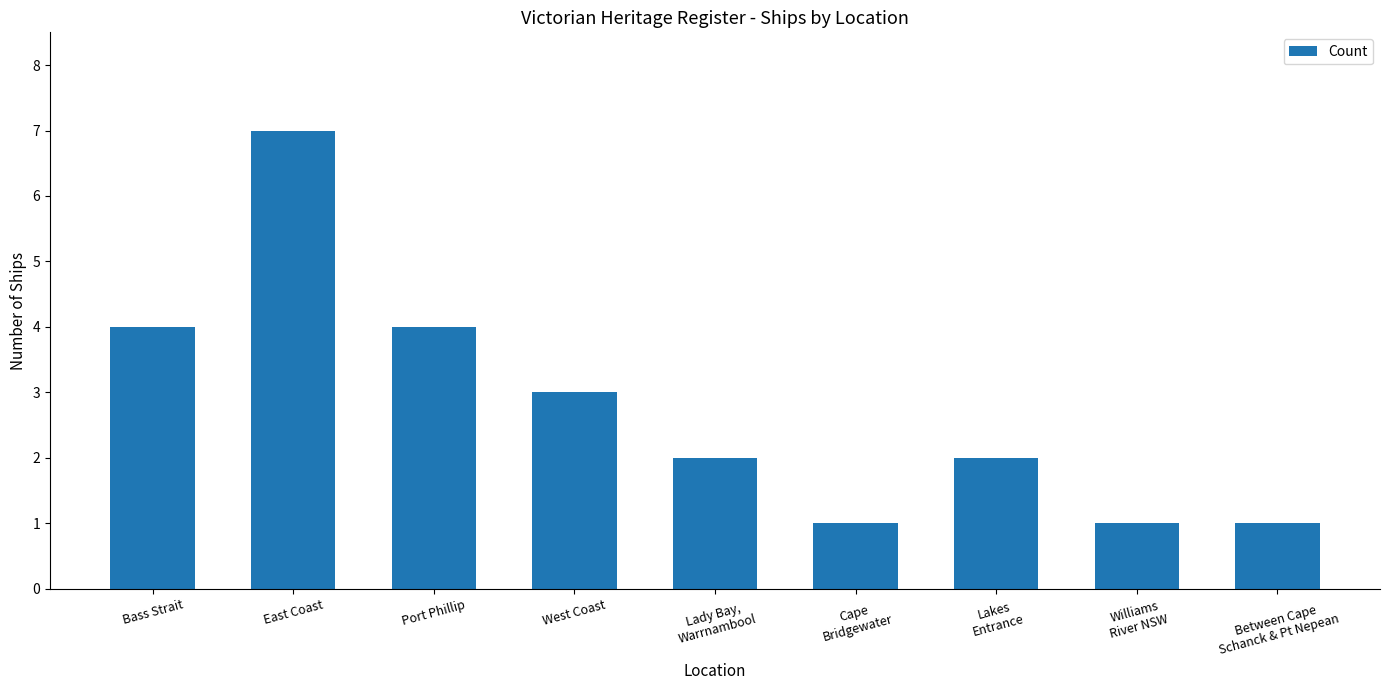

True or false: the data shows 3 at Lady Bay,
Warrnambool.

False